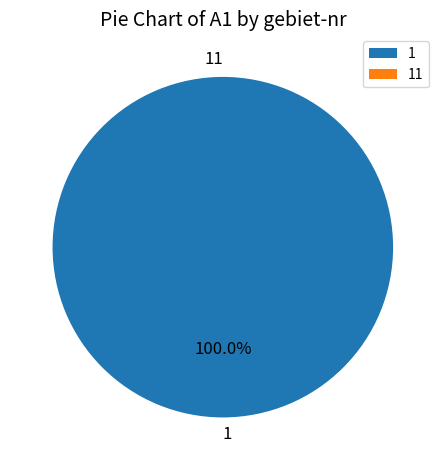

Rank the categories by value from highest to lowest.

1, 11